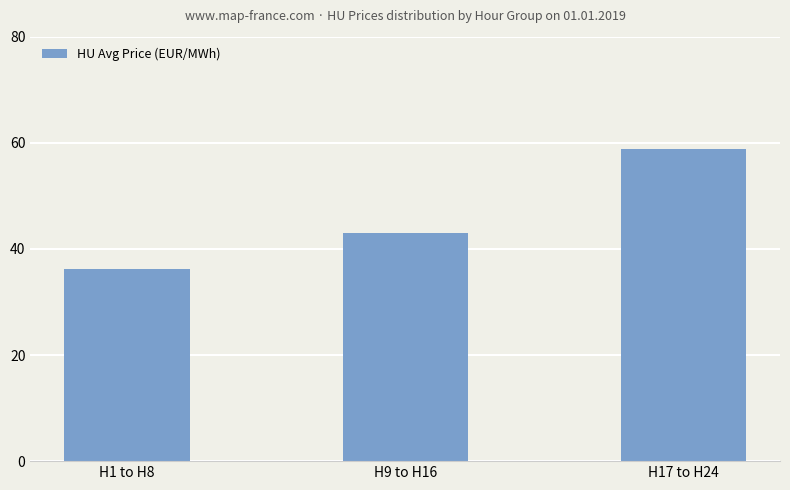

What is the approximate value at H9 to H16?

43.0